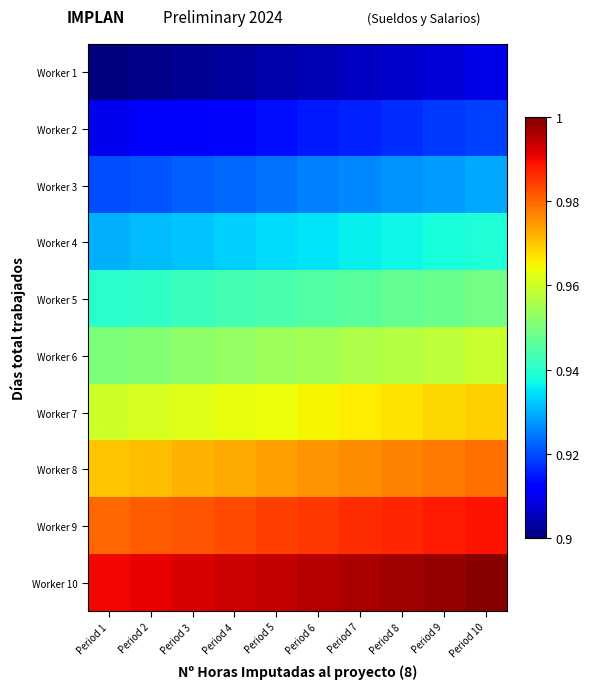

Reading left to right, list all the values displayed in this chart.

Worker 1: Period 1=0.9	Period 2=0.9	Period 3=0.9	Period 4=0.9	Period 5=0.9	Period 6=0.9	Period 7=0.9	Period 8=0.9	Period 9=0.9	Period 10=0.9
Worker 2: Period 1=0.9	Period 2=0.9	Period 3=0.9	Period 4=0.9	Period 5=0.9	Period 6=0.9	Period 7=0.9	Period 8=0.9	Period 9=0.9	Period 10=0.9
Worker 3: Period 1=0.9	Period 2=0.9	Period 3=0.9	Period 4=0.9	Period 5=0.9	Period 6=0.9	Period 7=0.9	Period 8=0.9	Period 9=0.9	Period 10=0.9
Worker 4: Period 1=0.9	Period 2=0.9	Period 3=0.9	Period 4=0.9	Period 5=0.9	Period 6=0.9	Period 7=0.9	Period 8=0.9	Period 9=0.9	Period 10=0.9
Worker 5: Period 1=0.9	Period 2=0.9	Period 3=0.9	Period 4=0.9	Period 5=0.9	Period 6=0.9	Period 7=0.9	Period 8=0.9	Period 9=0.9	Period 10=0.9
Worker 6: Period 1=1.0	Period 2=1.0	Period 3=1.0	Period 4=1.0	Period 5=1.0	Period 6=1.0	Period 7=1.0	Period 8=1.0	Period 9=1.0	Period 10=1.0
Worker 7: Period 1=1.0	Period 2=1.0	Period 3=1.0	Period 4=1.0	Period 5=1.0	Period 6=1.0	Period 7=1.0	Period 8=1.0	Period 9=1.0	Period 10=1.0
Worker 8: Period 1=1.0	Period 2=1.0	Period 3=1.0	Period 4=1.0	Period 5=1.0	Period 6=1.0	Period 7=1.0	Period 8=1.0	Period 9=1.0	Period 10=1.0
Worker 9: Period 1=1.0	Period 2=1.0	Period 3=1.0	Period 4=1.0	Period 5=1.0	Period 6=1.0	Period 7=1.0	Period 8=1.0	Period 9=1.0	Period 10=1.0
Worker 10: Period 1=1.0	Period 2=1.0	Period 3=1.0	Period 4=1.0	Period 5=1.0	Period 6=1.0	Period 7=1.0	Period 8=1.0	Period 9=1.0	Period 10=1.0